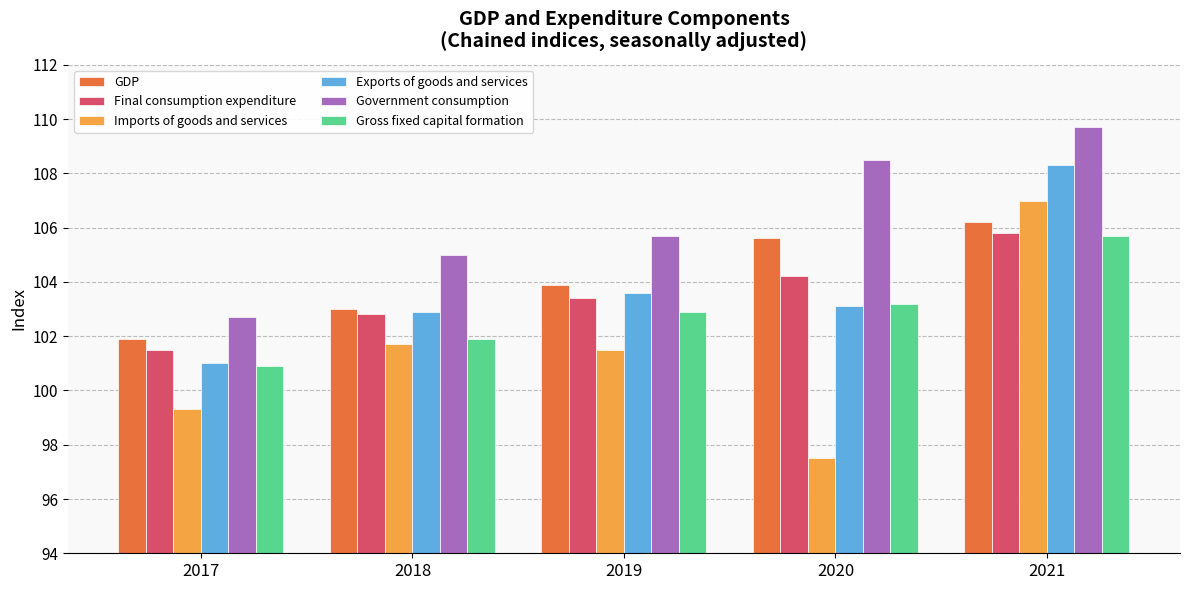

What is the total value across all series at 2017?

607.3